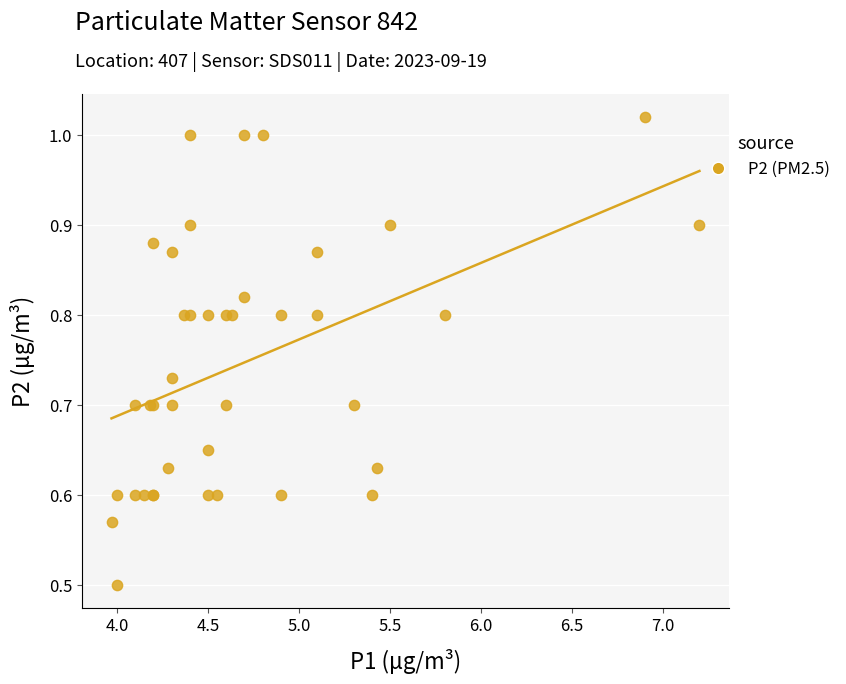

What Y value in the scatter plot is closest to 0?

0.5